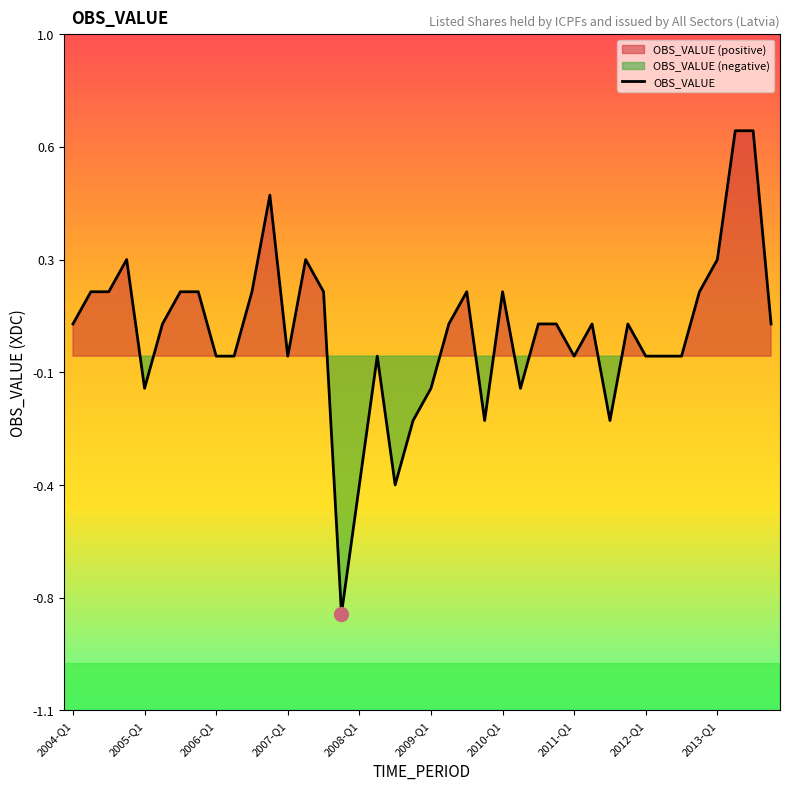

Where is the first local minimum?

2005-Q1